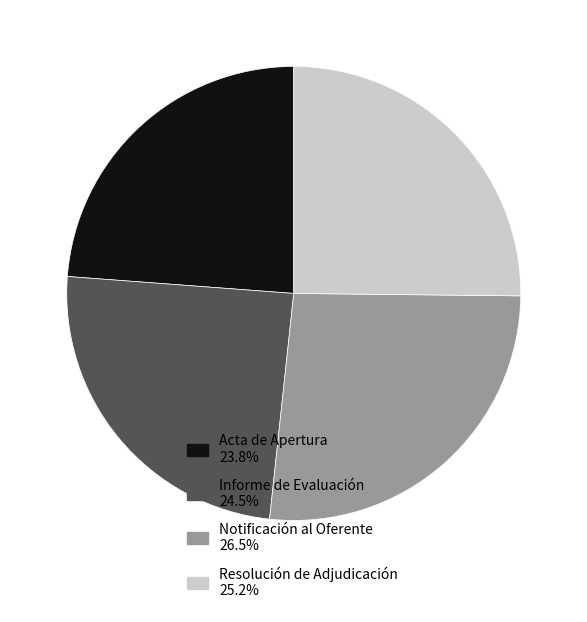

Approximately how many times larger is the value at Acta de Apertura 23.8% compared to Informe de Evaluación 24.5%?

1.0